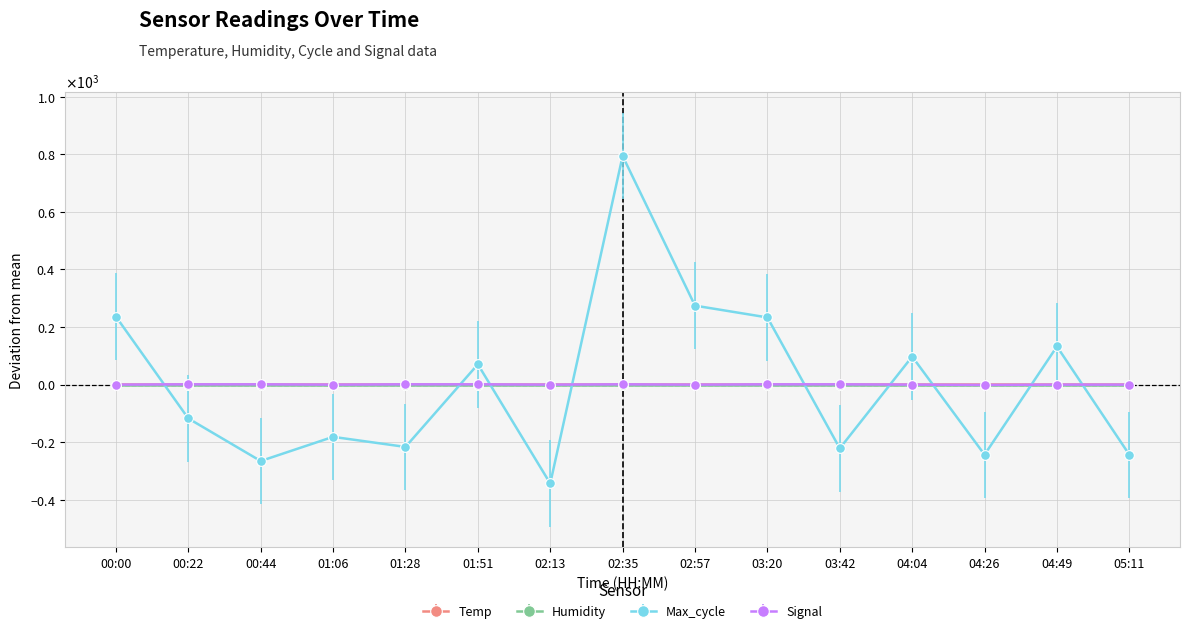

Where is Signal nearest to the value 0?

00:00